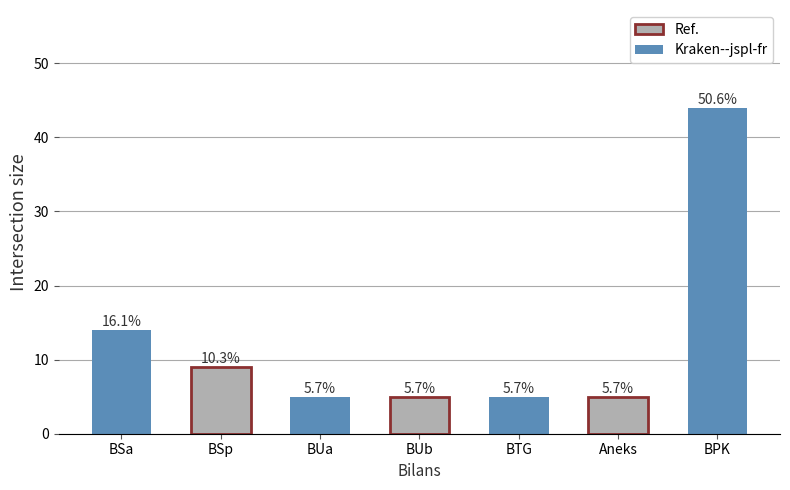

How many bars are there in total?

7